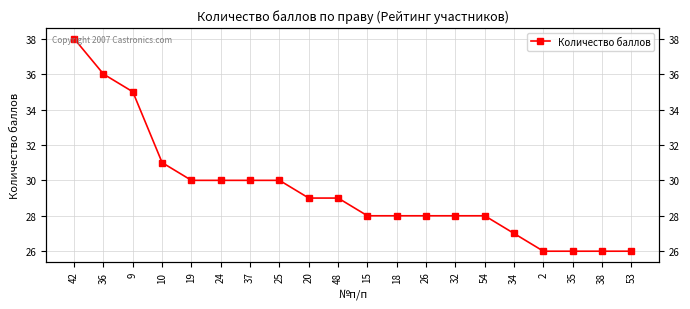

The chart shows a value of 35 at 53. True or false?

False